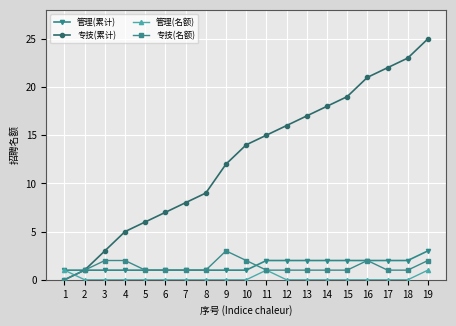

After their last crossing, which series has the higher values: 专技(累计) or 管理(名额)?

专技(累计)